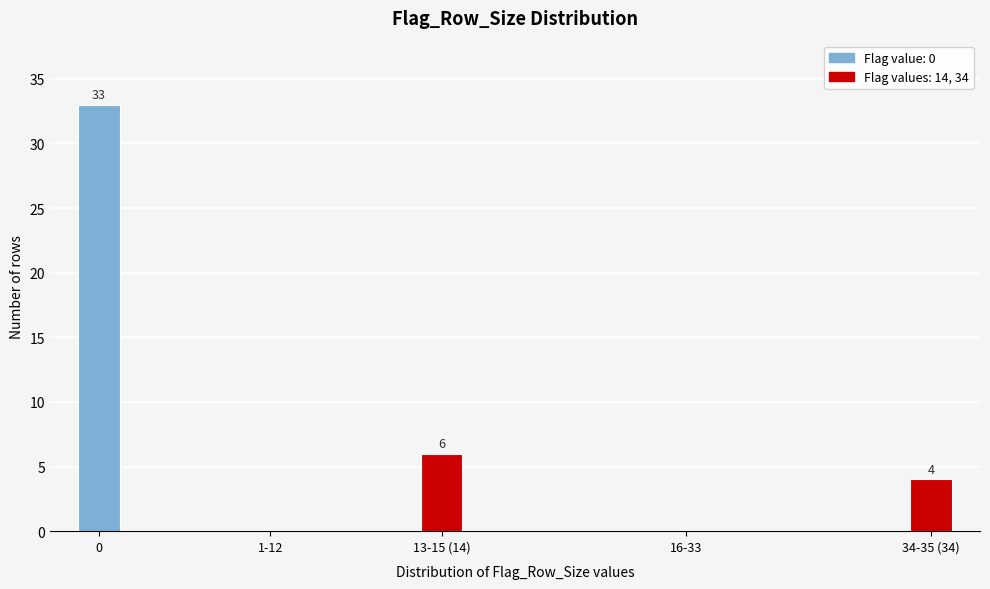

Reading left to right, list all the values displayed in this chart.

0=33	1-12=0	13-15 (14)=6	16-33=0	34-35 (34)=4